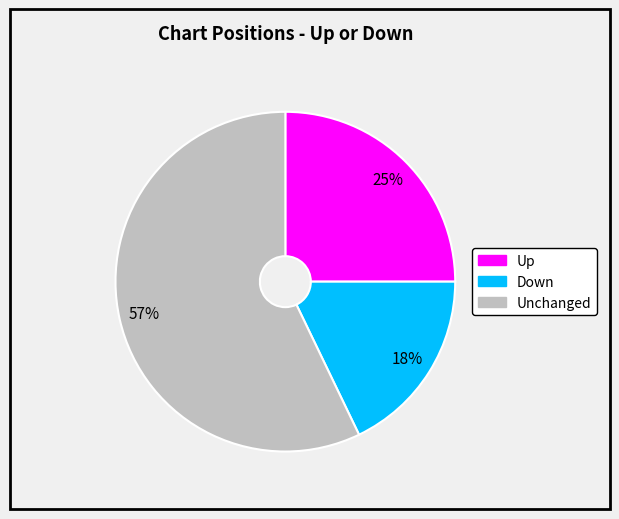

To the nearest percent, what is the average slice percentage?

33%